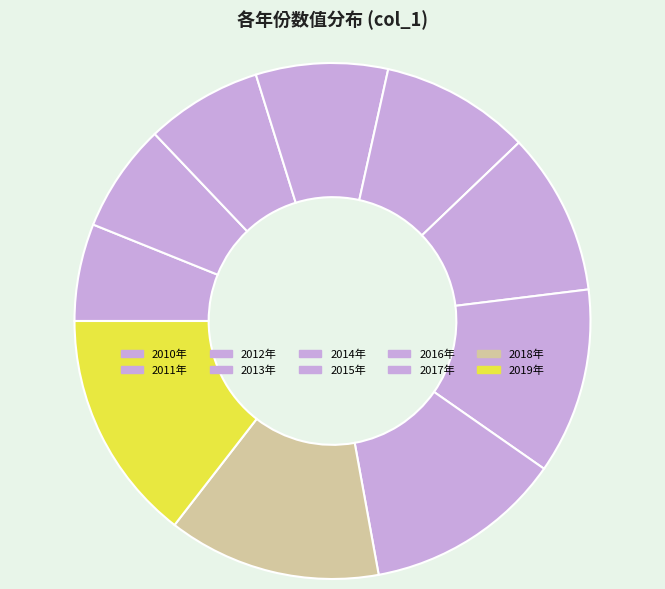

How many slices are in this pie chart?

10